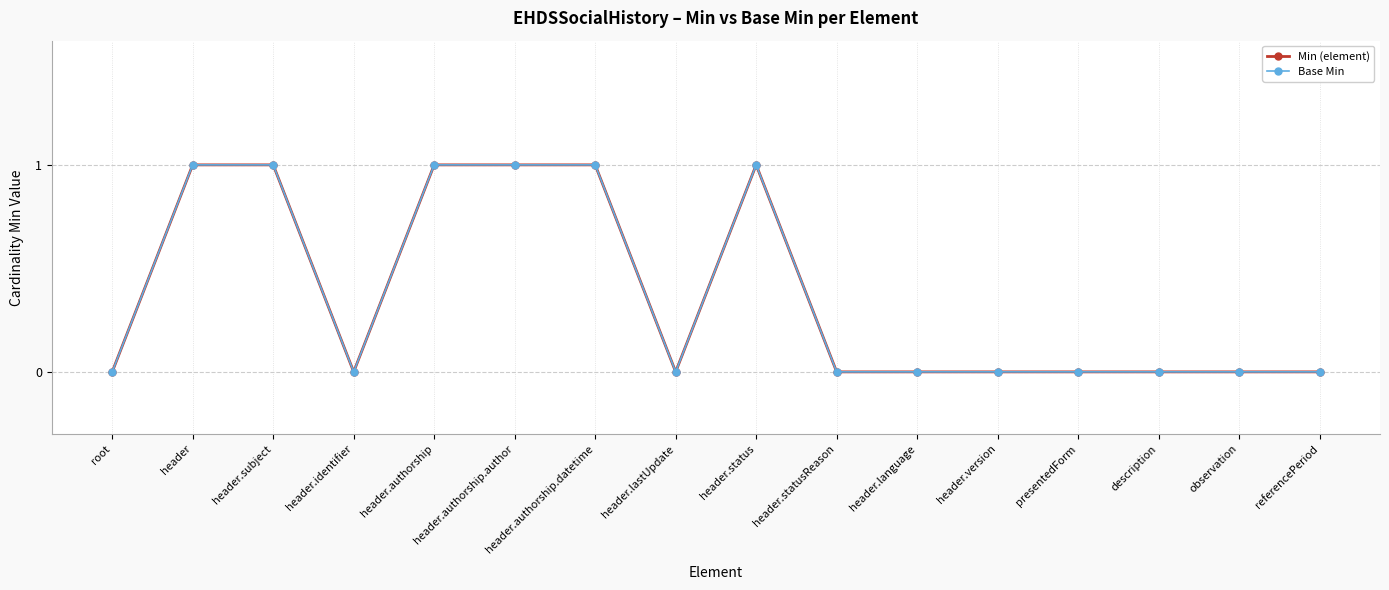

Is this an area chart (filled region under the line)?

No